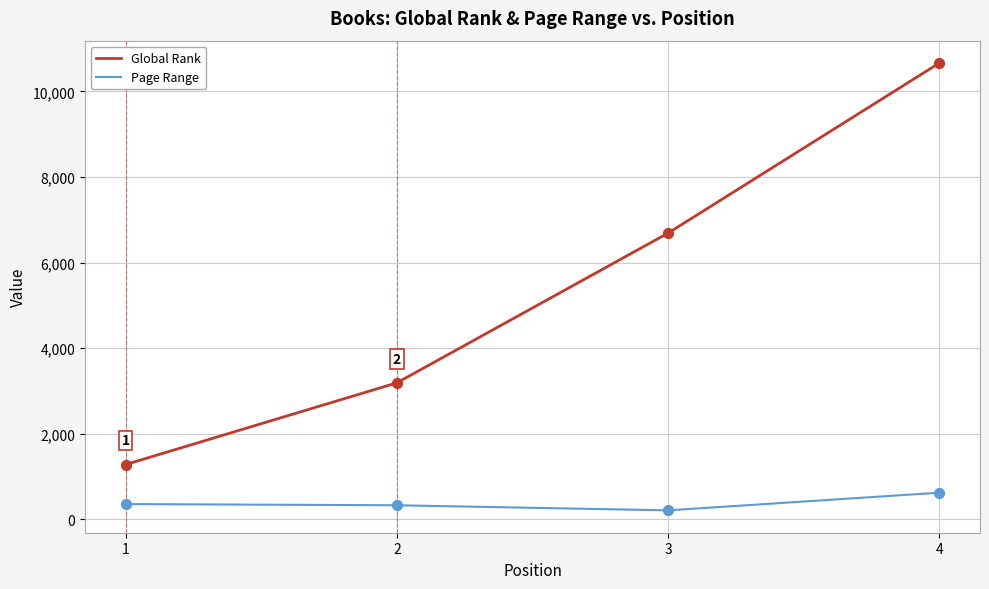

Is the value of Global Rank at 2 greater than the value of Page Range at 2?

Yes